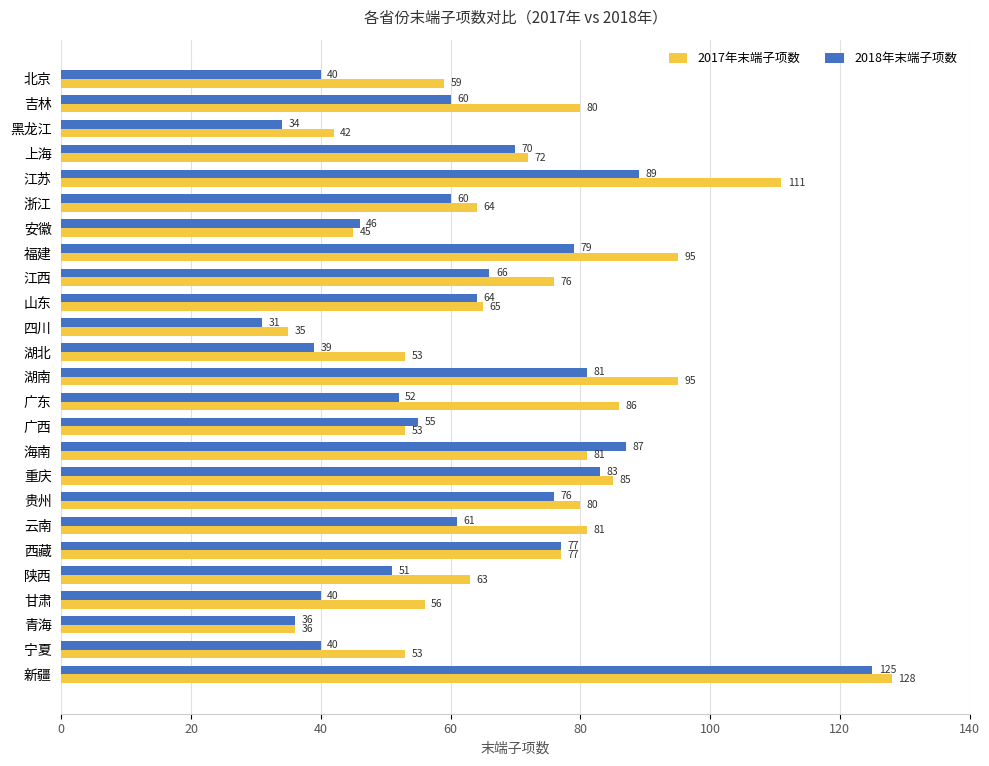

What are all the series names shown in the legend?

2017年末端子项数, 2018年末端子项数